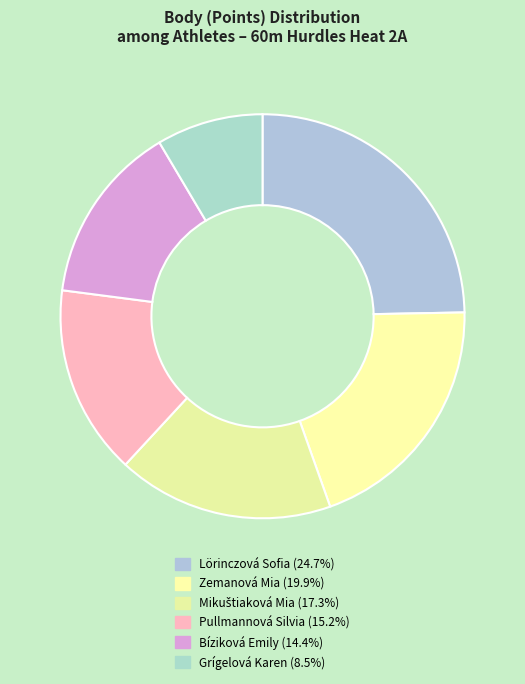

How many slices are in this pie chart?

6